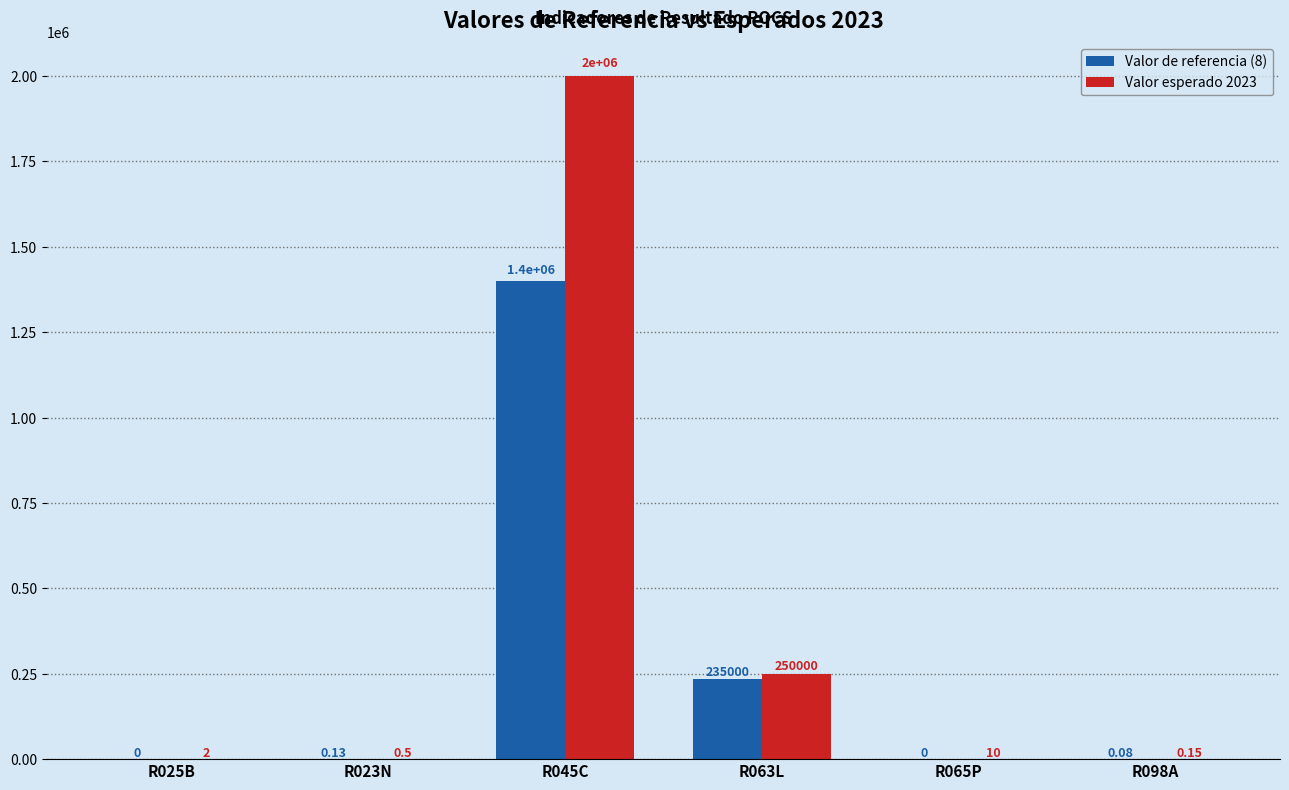

Which series has the largest total across all categories?

Valor esperado 2023